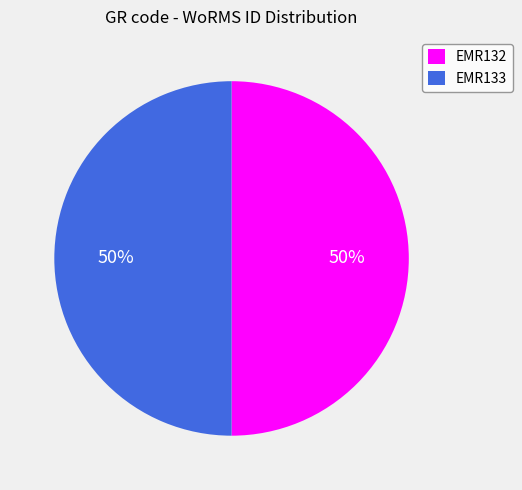

To the nearest percent, what portion does EMR132 represent?

50%